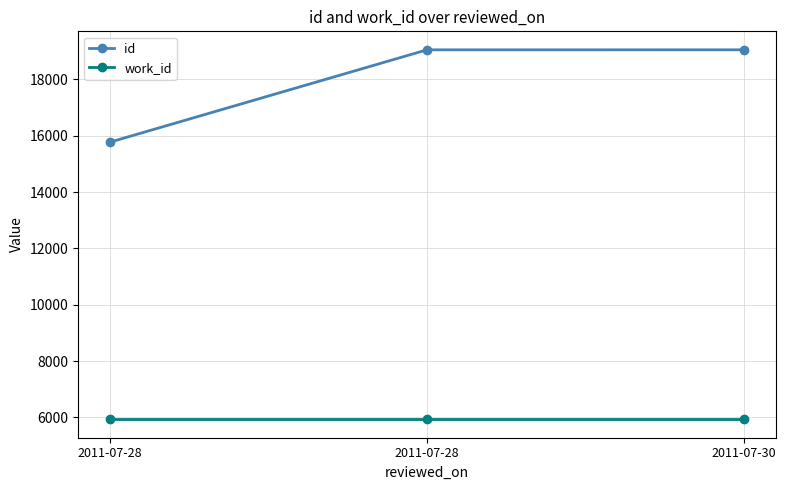

Between 2011-07-28 and 2011-07-30, which series saw the biggest shift?

id